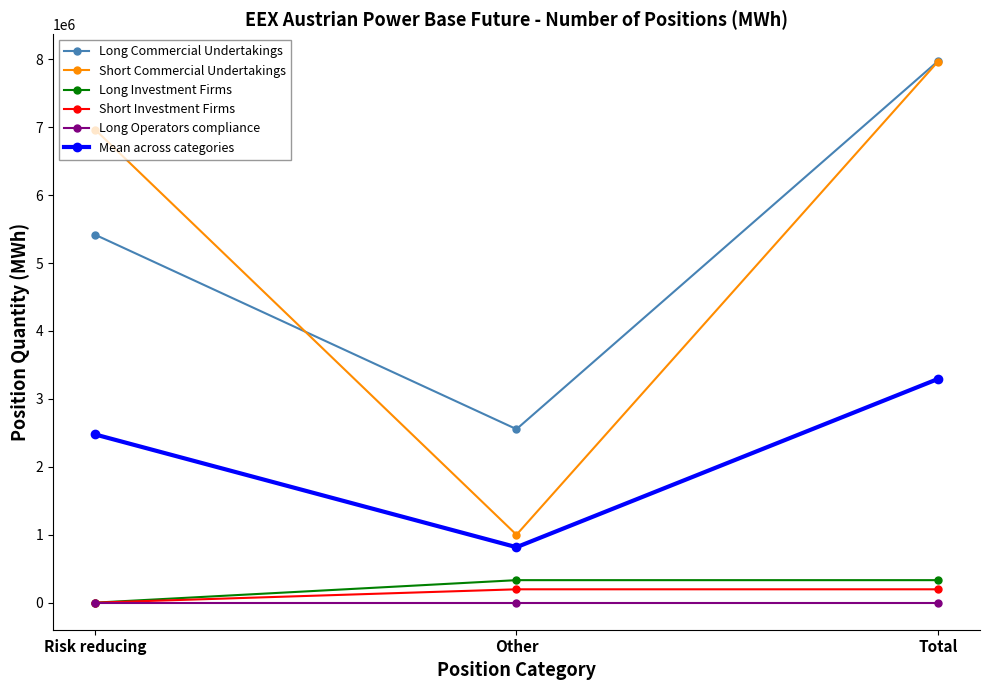

At which category is the sum across all series the highest?

Total